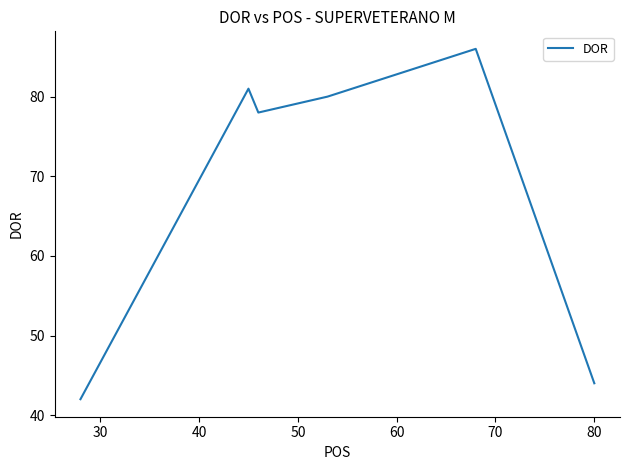

What is the minimum value shown in the chart?

42